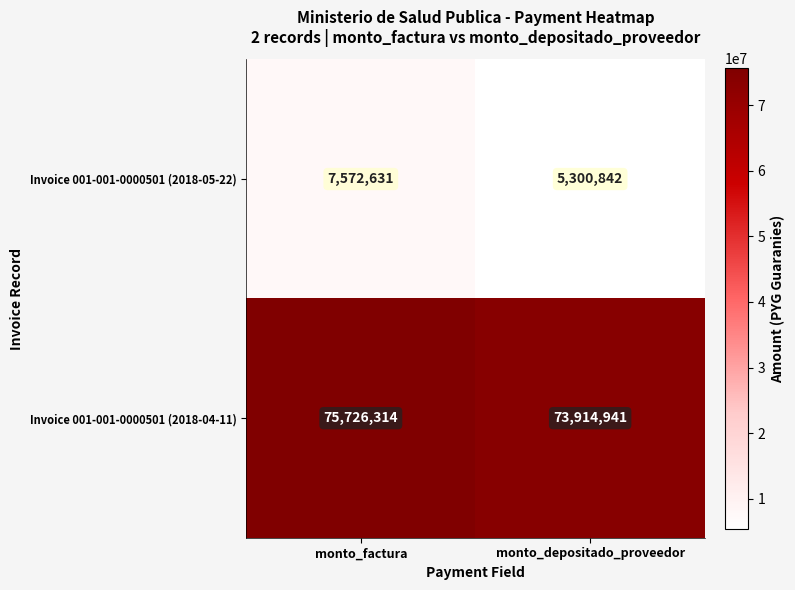

Which series has the largest total across all categories?

Invoice 001-001-0000501 (2018-04-11)